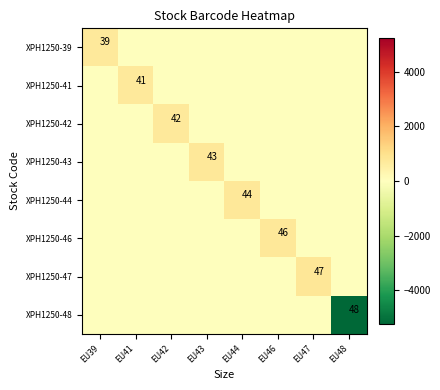

Rank the series at EU42 from lowest to highest value.

XPH1250-41, XPH1250-39, XPH1250-46, XPH1250-44, XPH1250-47, XPH1250-43, XPH1250-48, XPH1250-42